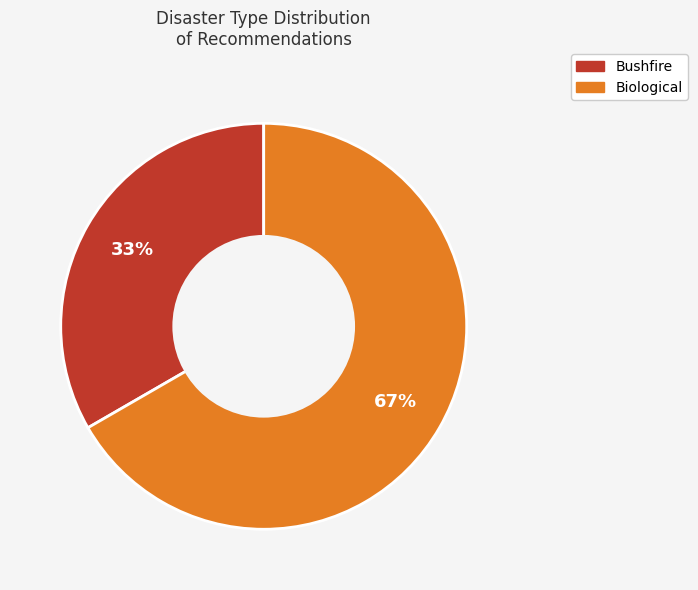

How many segments does this pie chart have?

2